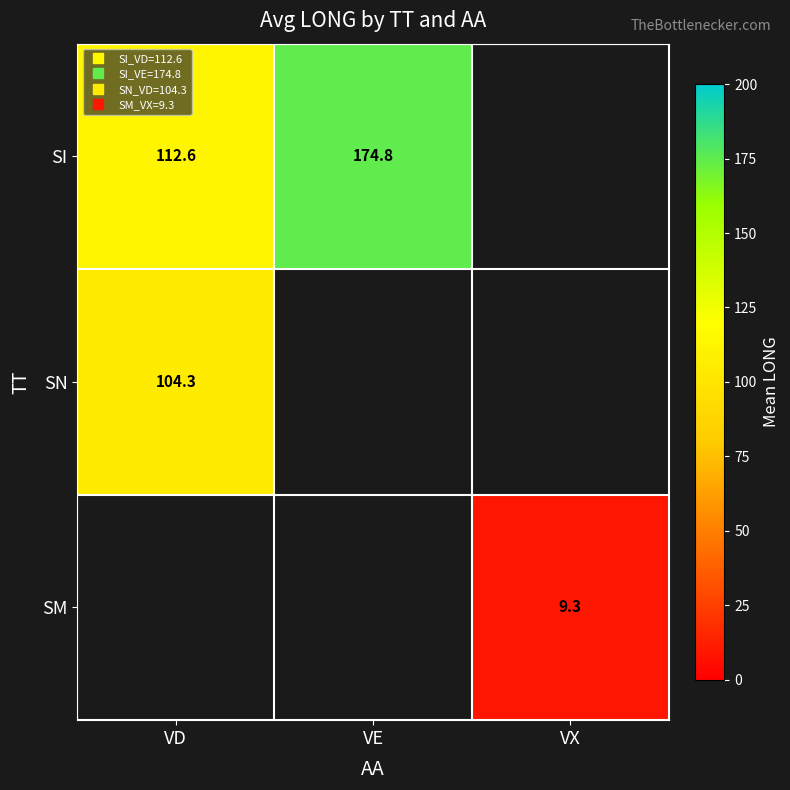

How many values in the SI series are below 174?

1